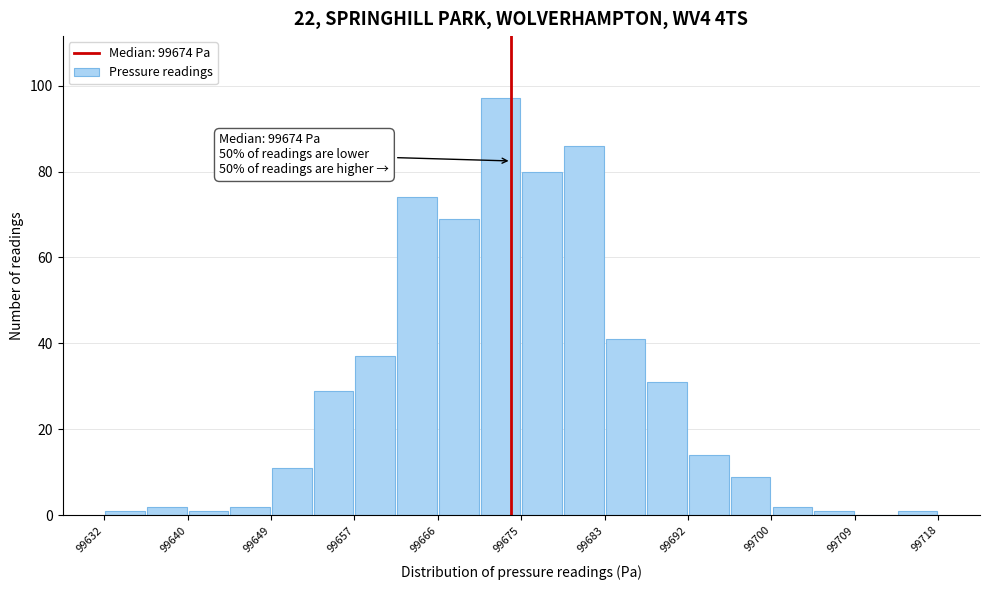

Which range on the x-axis has the tallest bar?

99671 to 99675